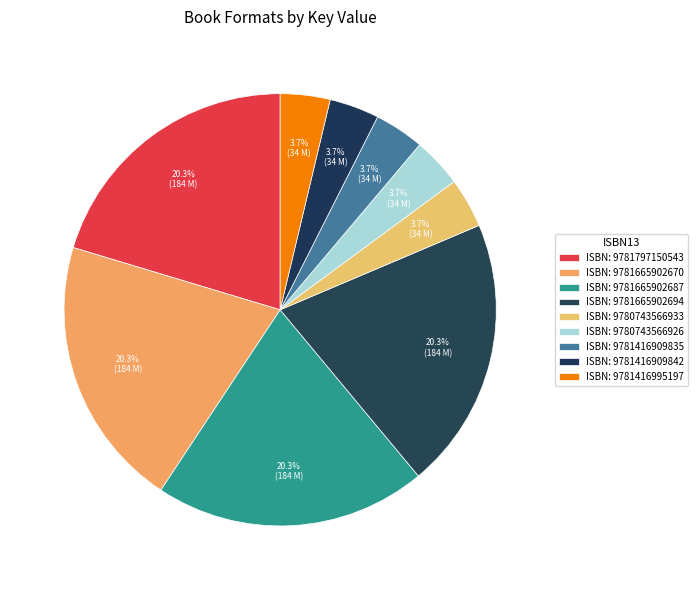

How many slices are in this pie chart?

9